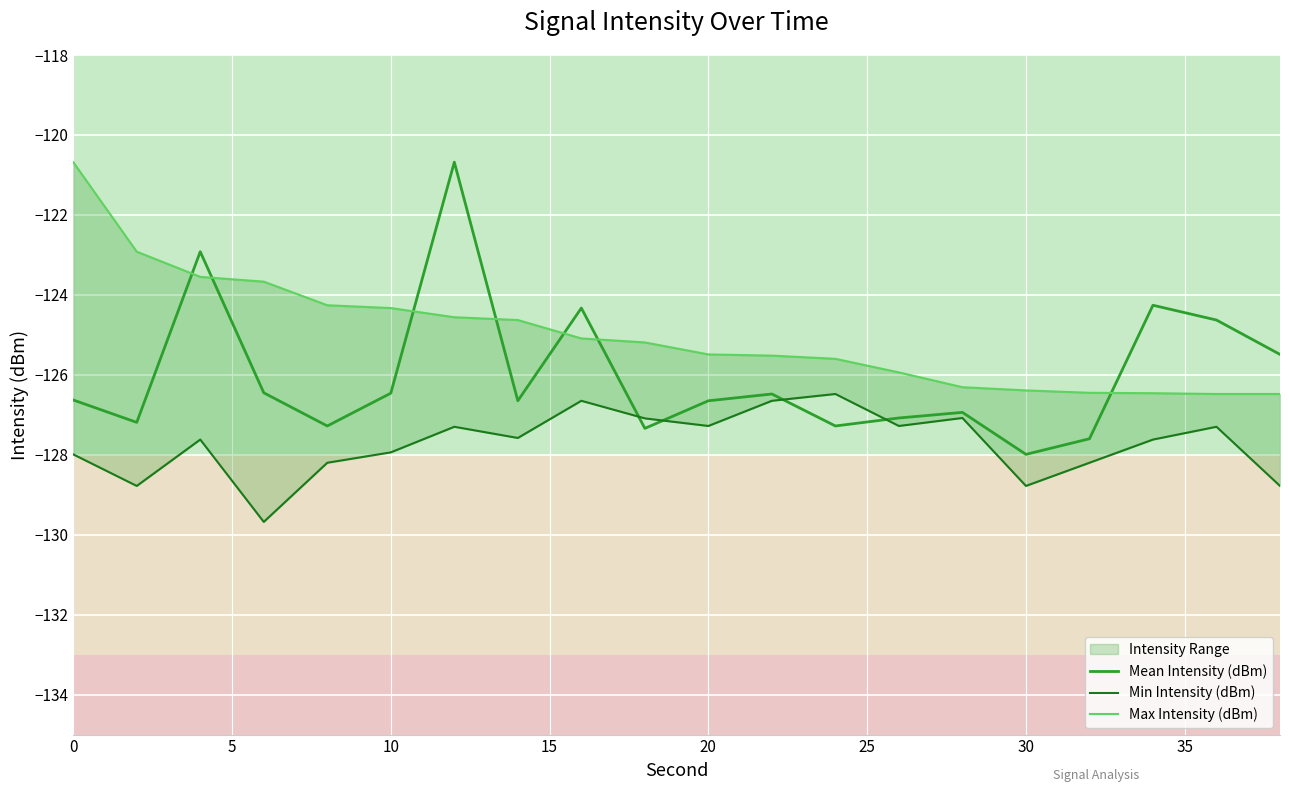

What is the value of the Min Intensity (dBm) point at the 1st from the left?

-128.0